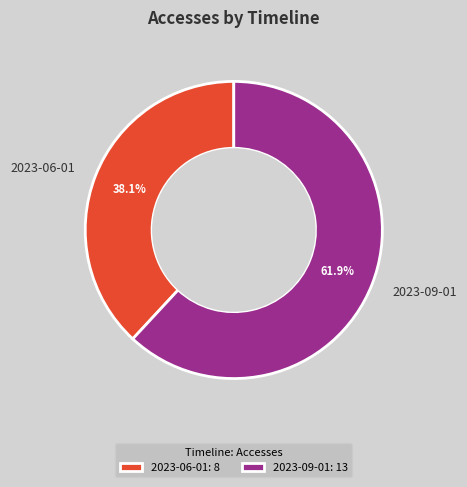

How many slices are in this pie chart?

2